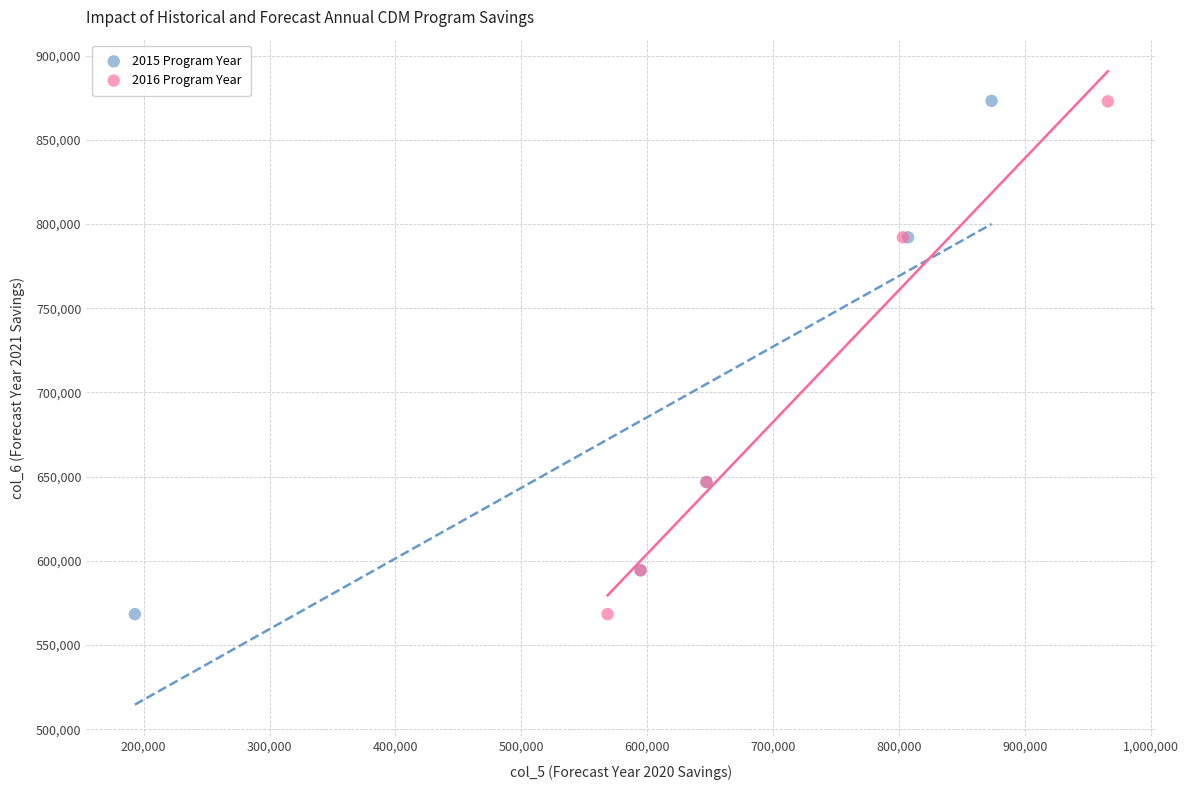

Which series has the widest spread of Y values?

2015 Program Year